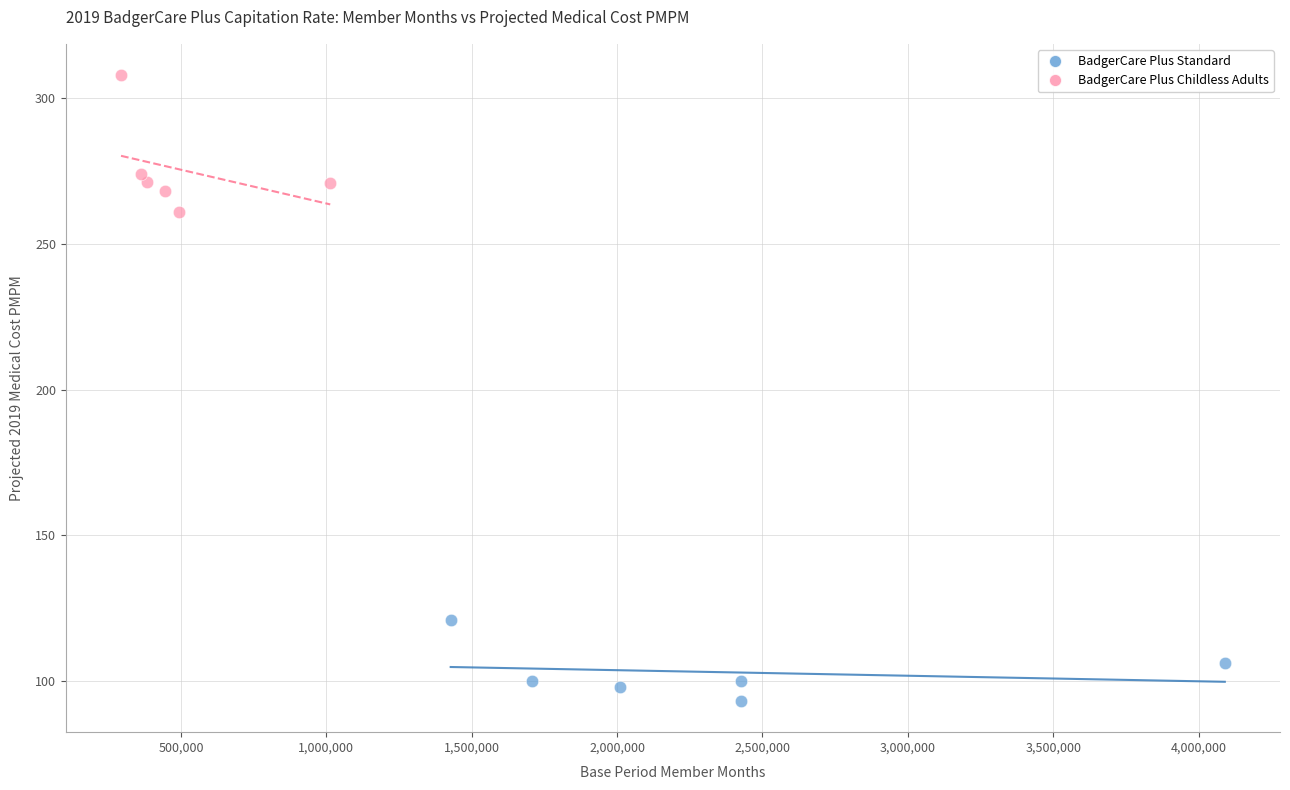

Which series contains the highest Y value?

BadgerCare Plus Childless Adults